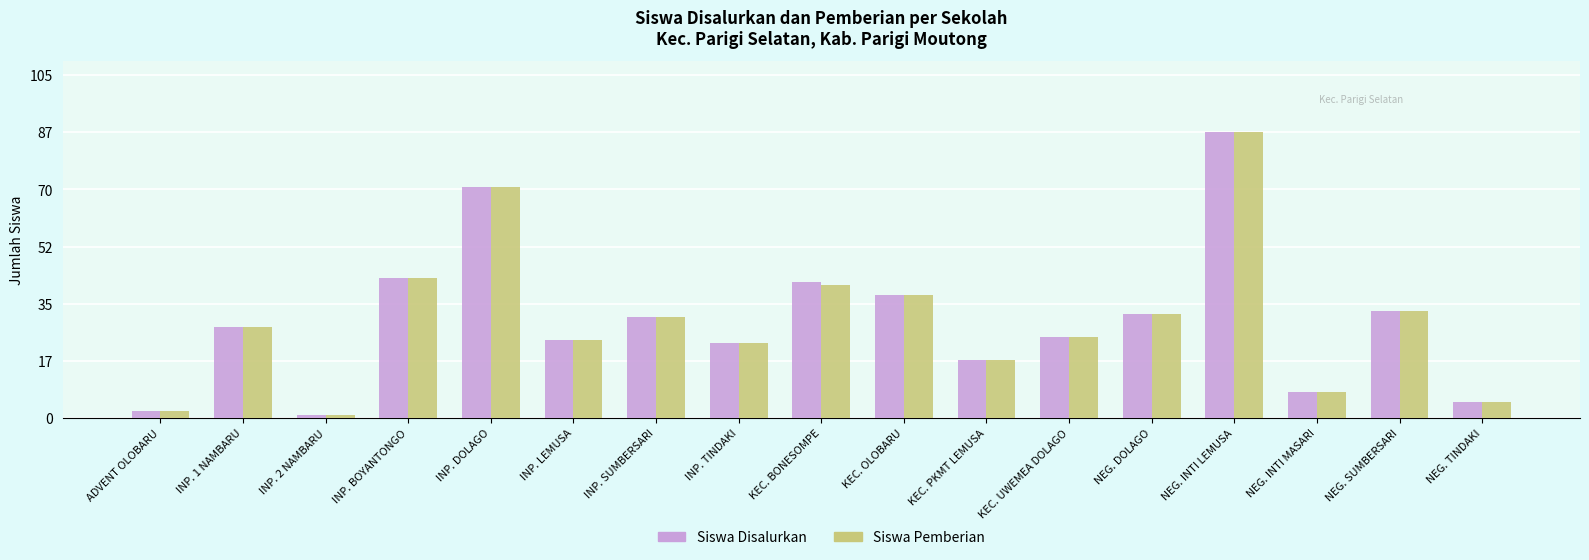

Are the bars grouped side by side (vs. stacked)?

Yes